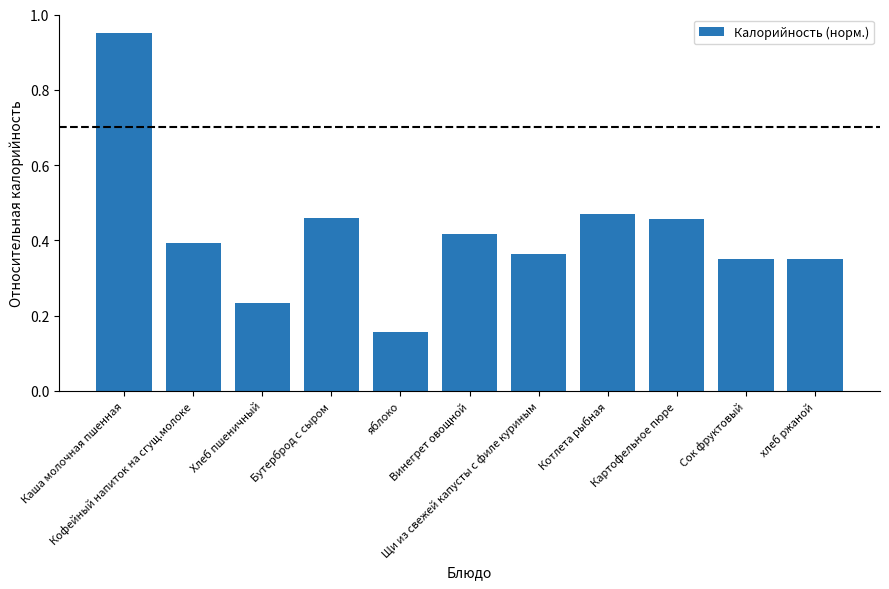

Which category has the lowest value across all series?

яблоко